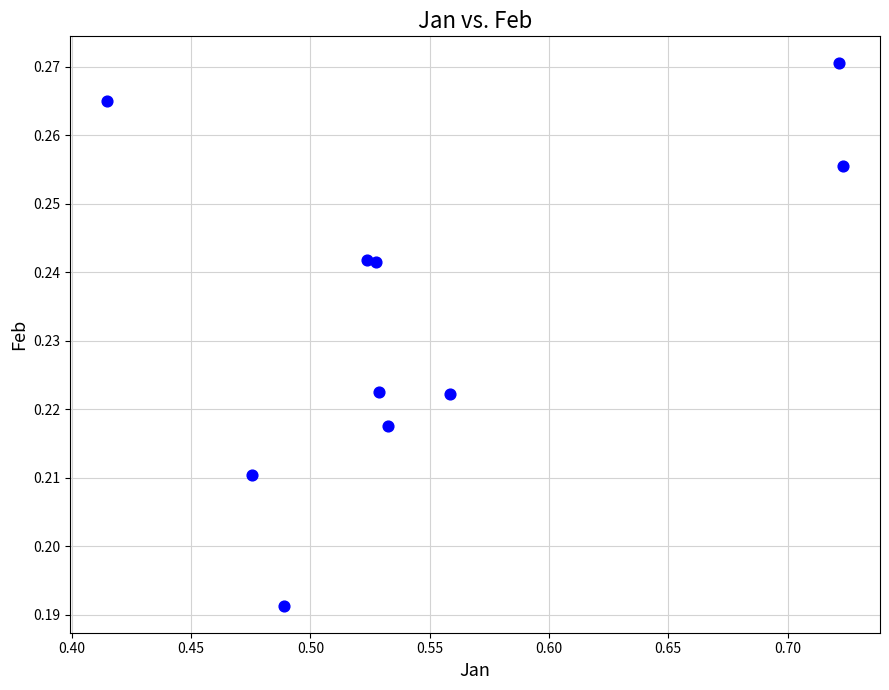

What is the average X value?

0.5